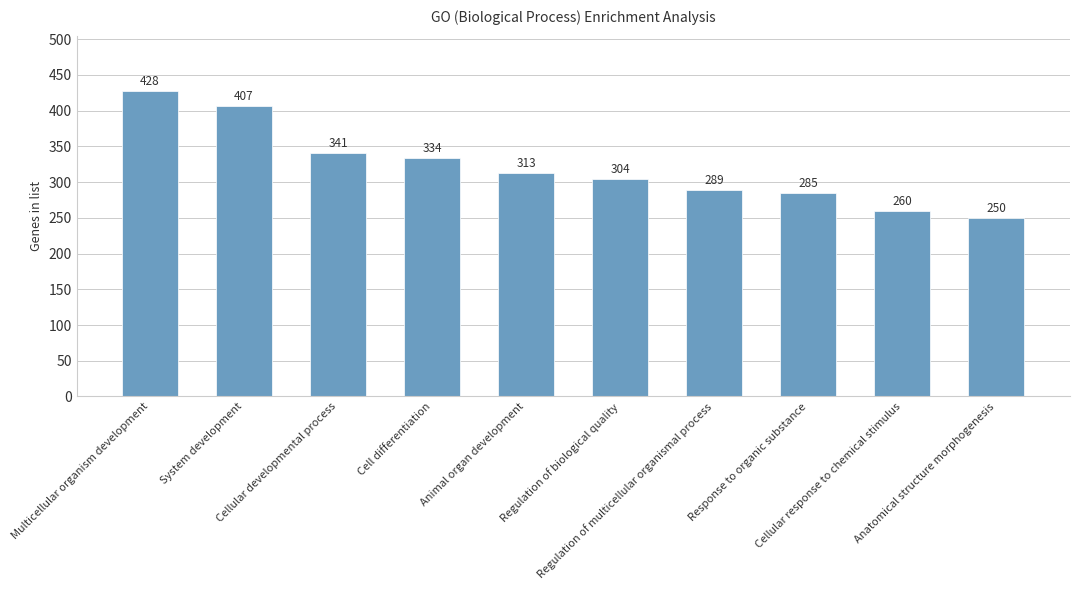

The value at Cellular developmental process is 539. True or false?

False